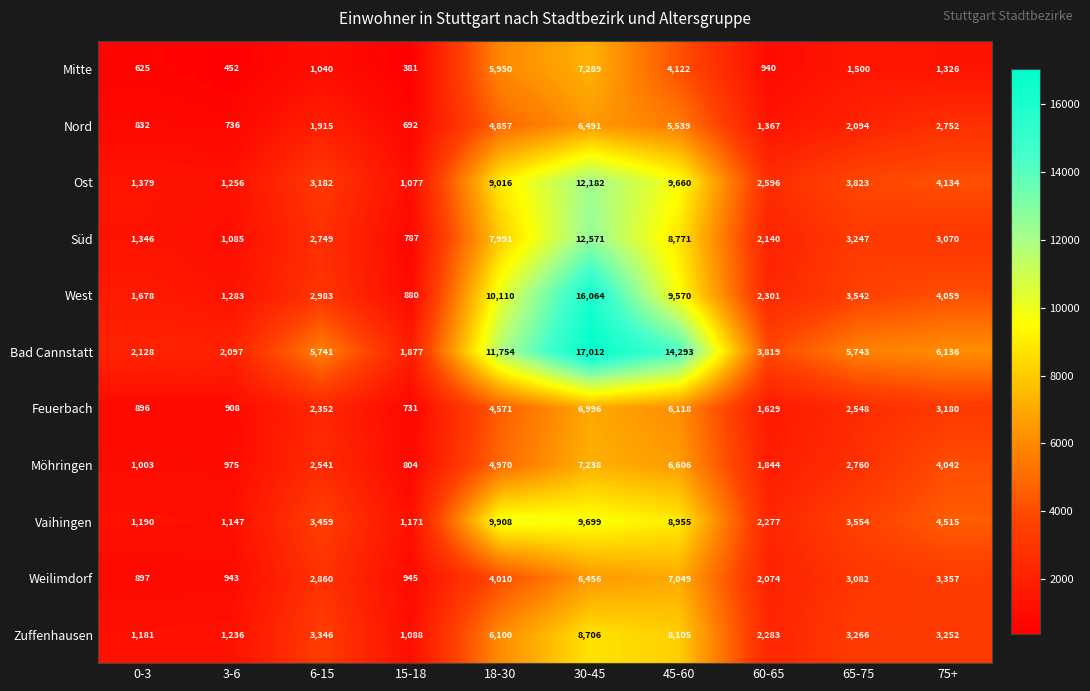

What is the sum of the Feuerbach values at 15-18 and 60-65?

2360